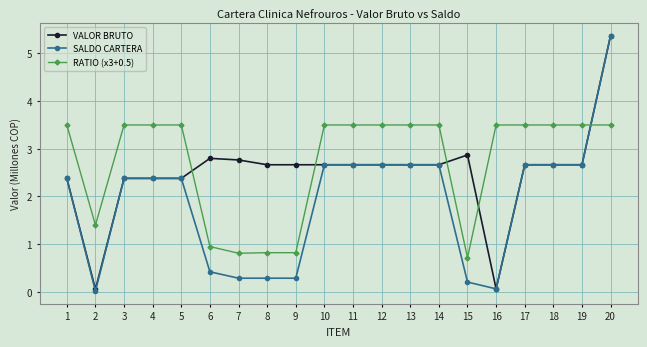

At how many categories does at least one series exceed 4?

1